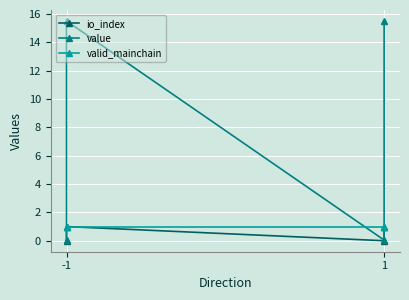

True or false: value and io_index cross at least once.

False